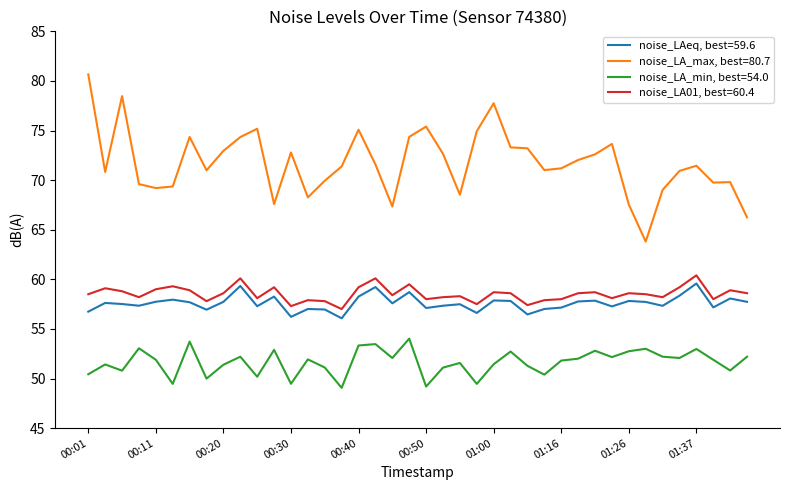

List the series in order of their peak value, lowest first.

noise_LA_min, best=54.0, noise_LAeq, best=59.6, noise_LA01, best=60.4, noise_LA_max, best=80.7